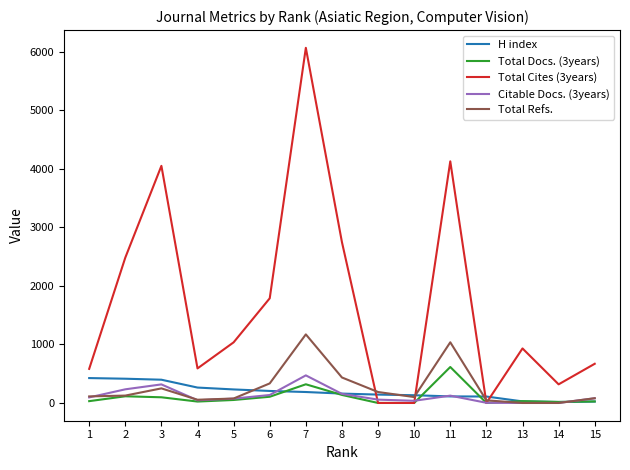

Which series has the largest range (max minus min)?

Total Cites (3years)